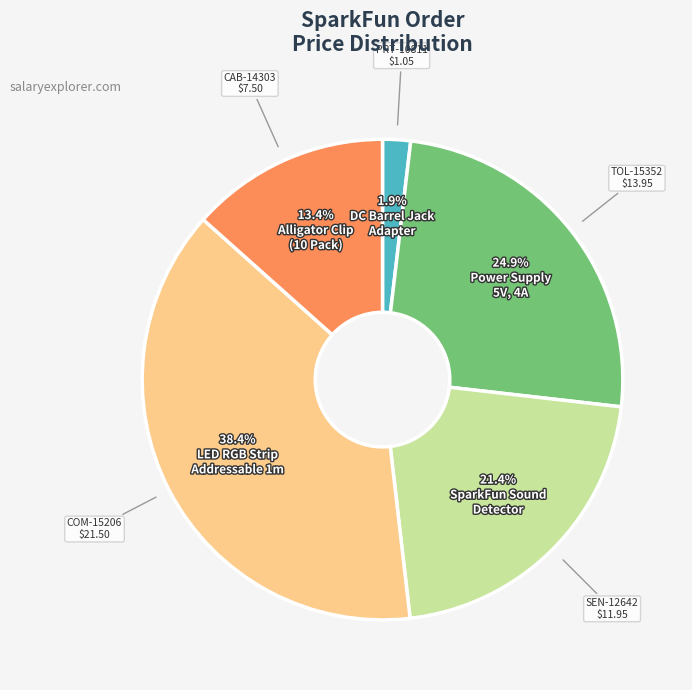

How many segments does this pie chart have?

5